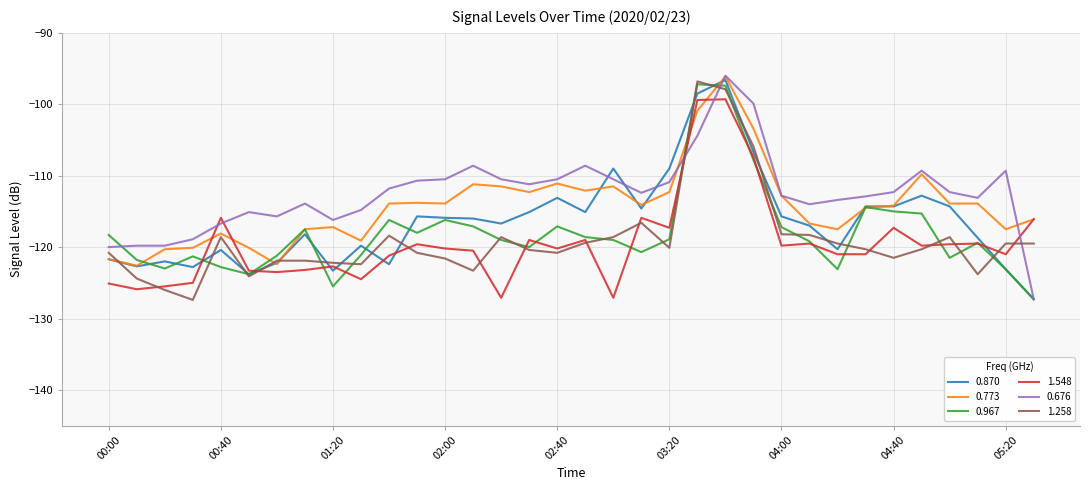

What is the maximum value for 1.258?

-96.8